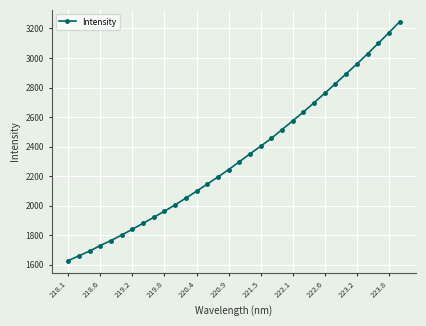

What is the value of the 26th point from the left?

2826.3